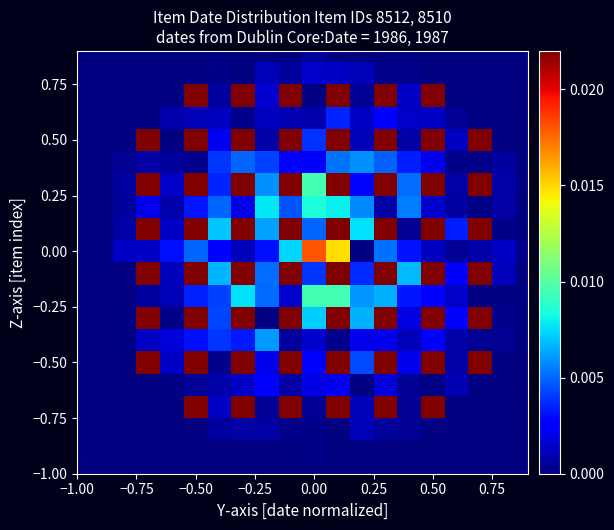

At how many categories does at least one series exceed 0?

19